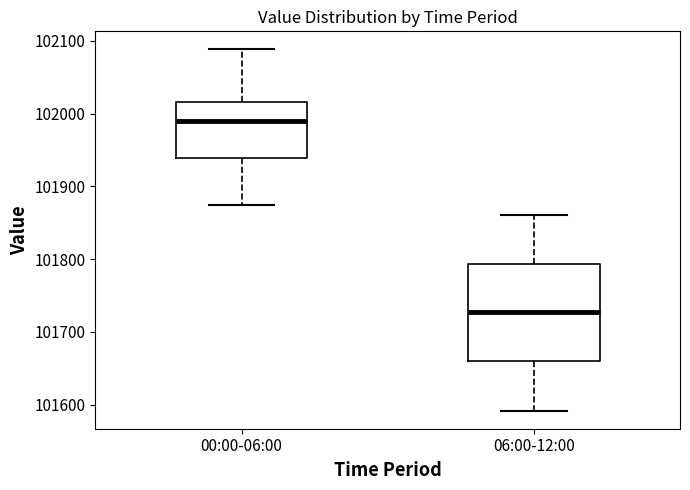

Reading left to right, read every box against the y-axis: the position of its median line, the range the box covers, and the ends of its whiskers. The values are not printed on the chart, so give them approximately, as read against the axis.

00:00-06:00: median 101990, box 101940 to 102020, whiskers 101870 to 102090
06:00-12:00: median 101730, box 101660 to 101790, whiskers 101590 to 101860